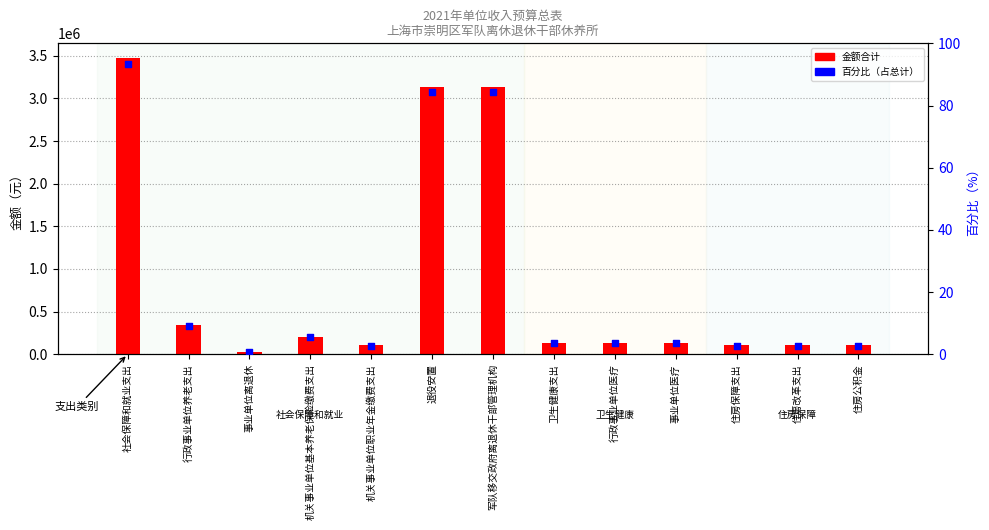

Which series reaches the minimum Y coordinate?

百分比（占总计）